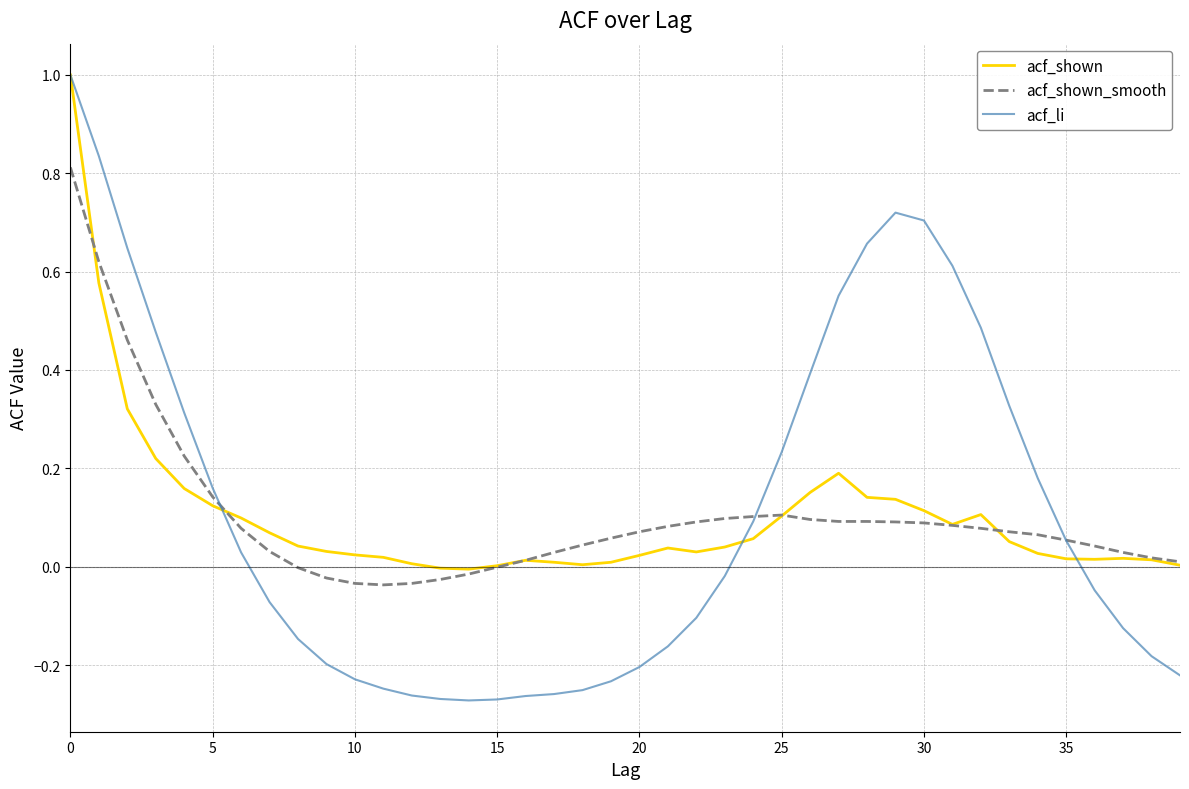

Which series has the largest range (max minus min)?

acf_li